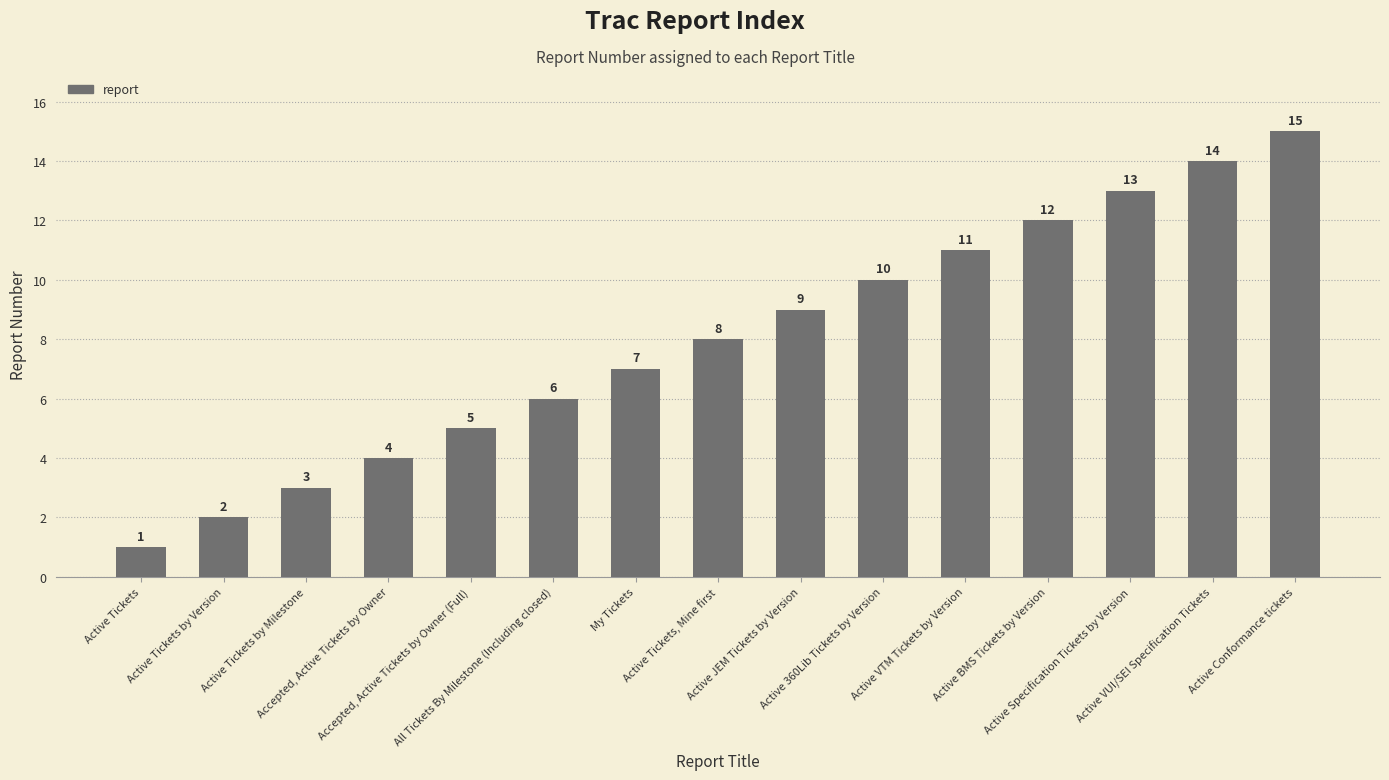

True or false: the data shows 4 at Active Tickets by Milestone.

False